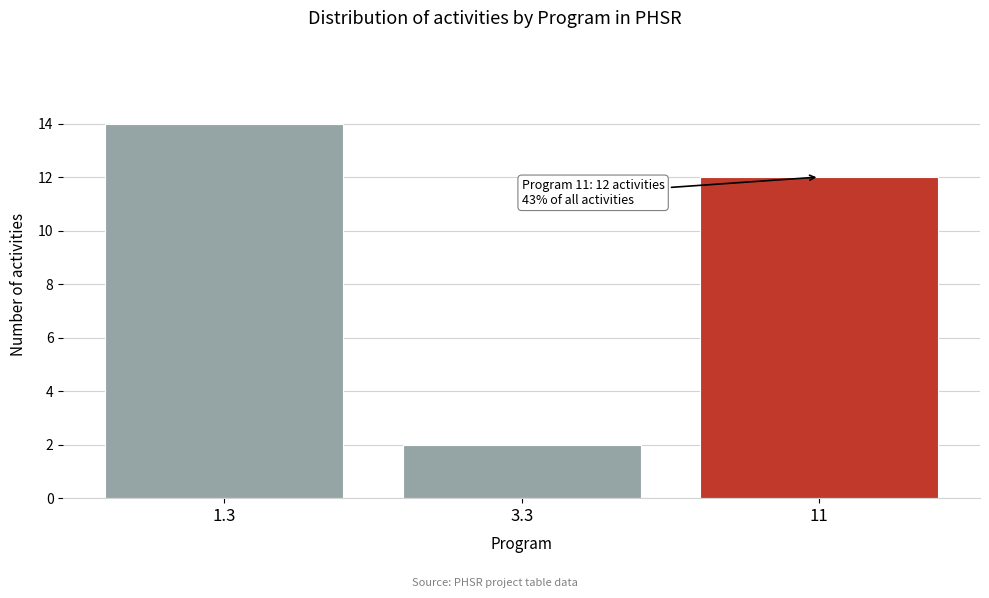

Reading left to right, what are all the values shown in this chart?

14	2	12